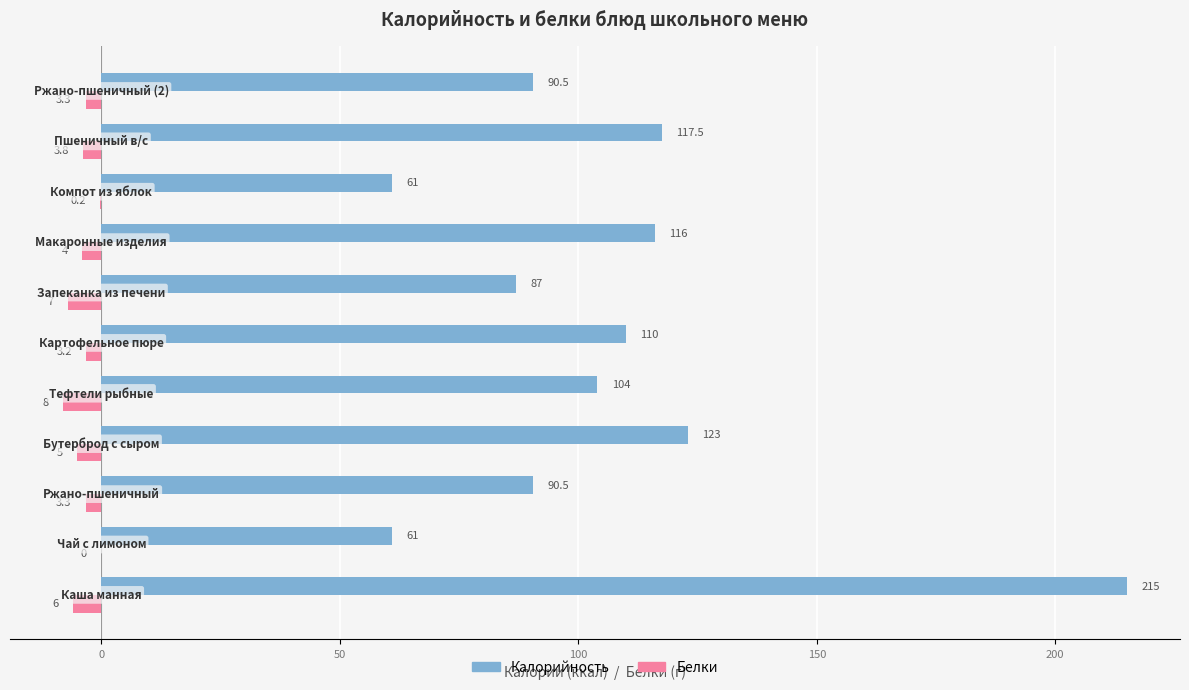

What are all the series names shown in the legend?

Калорийность, Белки